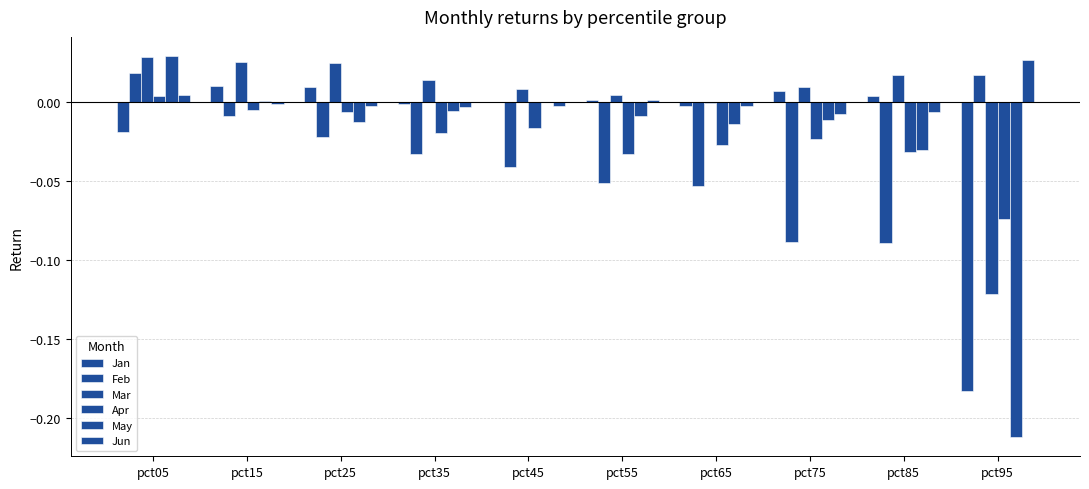

Reading left to right, what are all the values shown in this chart?

Jan: pct05=-0.0	pct15=0.0	pct25=0.0	pct35=-0.0	pct45=-0.0	pct55=0.0	pct65=-0.0	pct75=0.0	pct85=0.0	pct95=-0.2
Feb: pct05=0.0	pct15=-0.0	pct25=-0.0	pct35=-0.0	pct45=-0.0	pct55=-0.1	pct65=-0.1	pct75=-0.1	pct85=-0.1	pct95=0.0
Mar: pct05=0.0	pct15=0.0	pct25=0.0	pct35=0.0	pct45=0.0	pct55=0.0	pct65=-0.0	pct75=0.0	pct85=0.0	pct95=-0.1
Apr: pct05=0.0	pct15=-0.0	pct25=-0.0	pct35=-0.0	pct45=-0.0	pct55=-0.0	pct65=-0.0	pct75=-0.0	pct85=-0.0	pct95=-0.1
May: pct05=0.0	pct15=0.0	pct25=-0.0	pct35=-0.0	pct45=-0.0	pct55=-0.0	pct65=-0.0	pct75=-0.0	pct85=-0.0	pct95=-0.2
Jun: pct05=0.0	pct15=-0.0	pct25=-0.0	pct35=-0.0	pct45=-0.0	pct55=0.0	pct65=-0.0	pct75=-0.0	pct85=-0.0	pct95=0.0